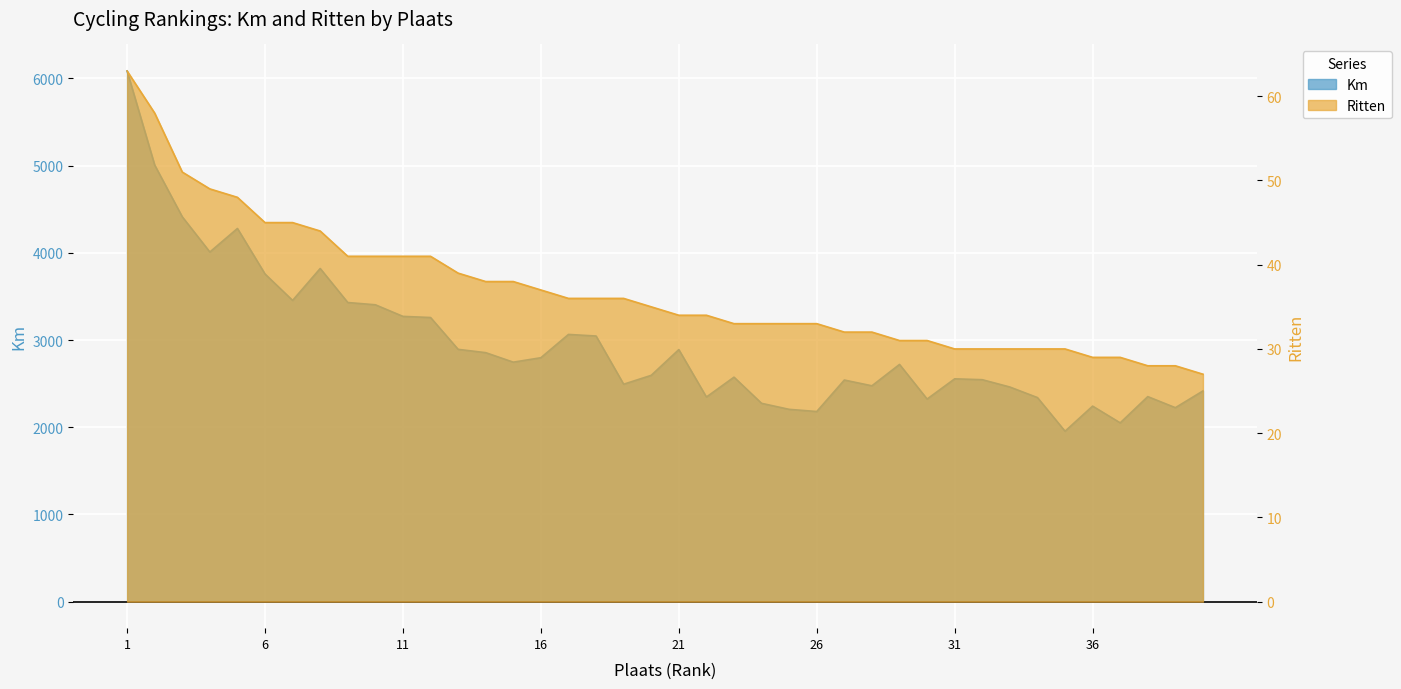

Rank the categories by Km value from highest to lowest.

1, 2, 3, 5, 4, 8, 6, 7, 9, 10, 11, 12, 17, 18, 13, 21, 14, 16, 15, 29, 20, 23, 31, 32, 27, 19, 28, 33, 40, 38, 22, 34, 30, 24, 36, 39, 25, 26, 37, 35